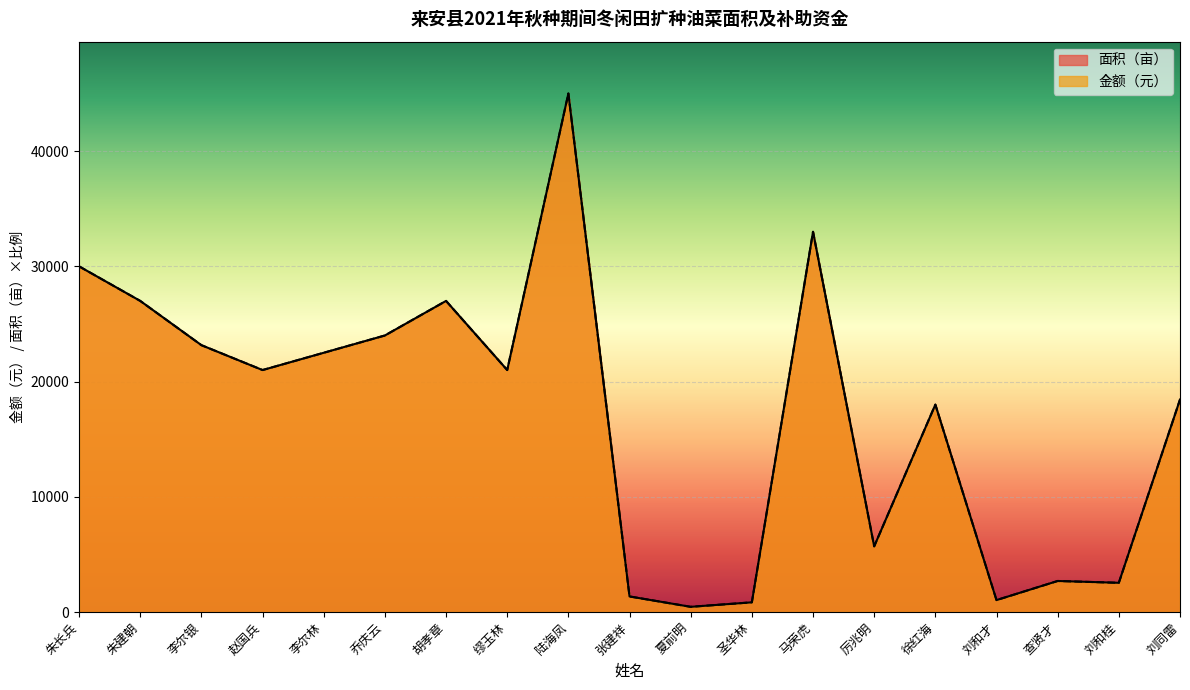

What is the sum of the 金额（元） values at 李尔林 and 刘同雷?

40939.5